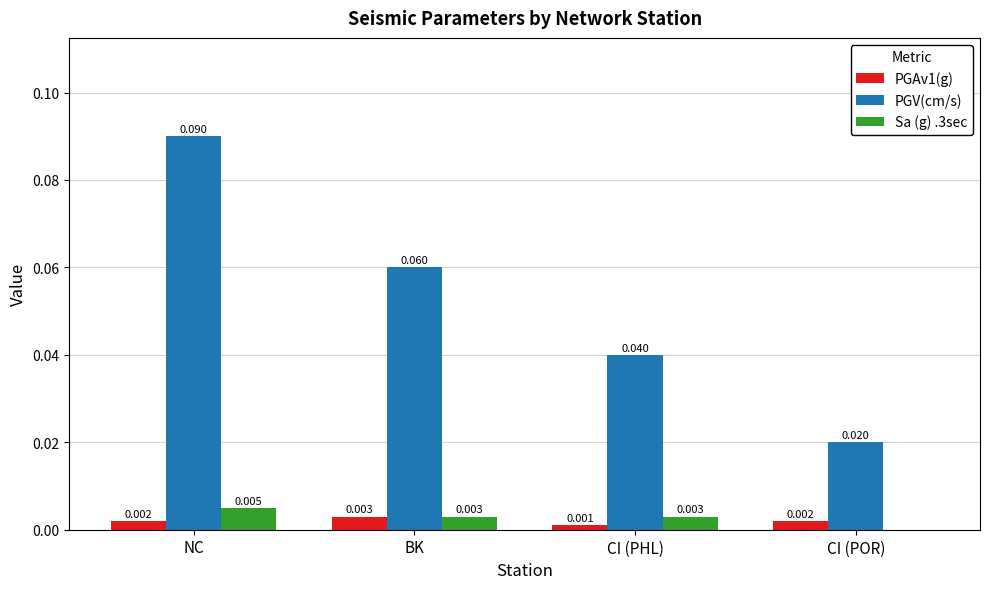

Which series changed the most between BK and CI (PHL)?

PGV(cm/s)